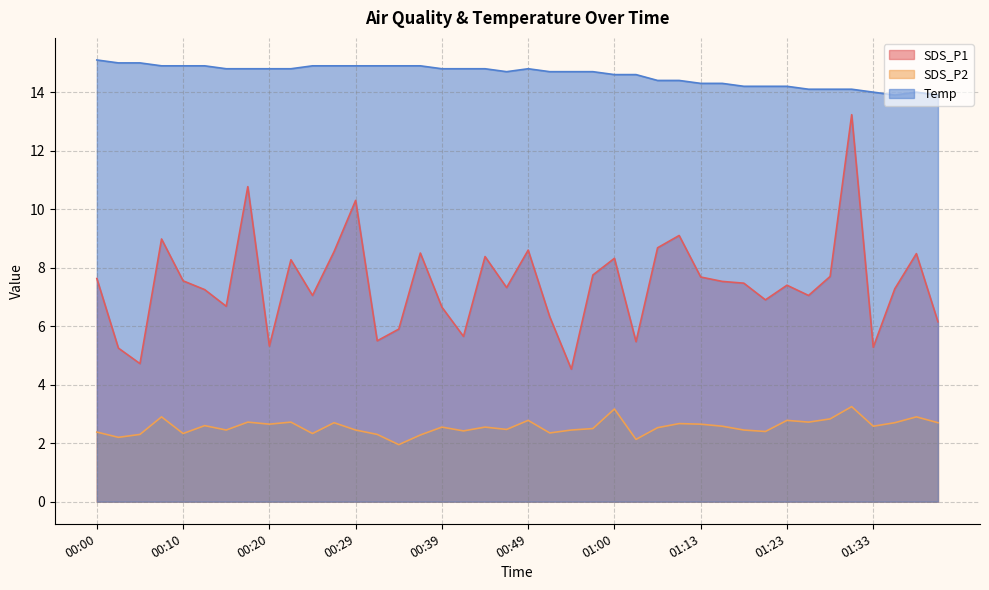

What is the label of the 3rd point from the right?

01:37